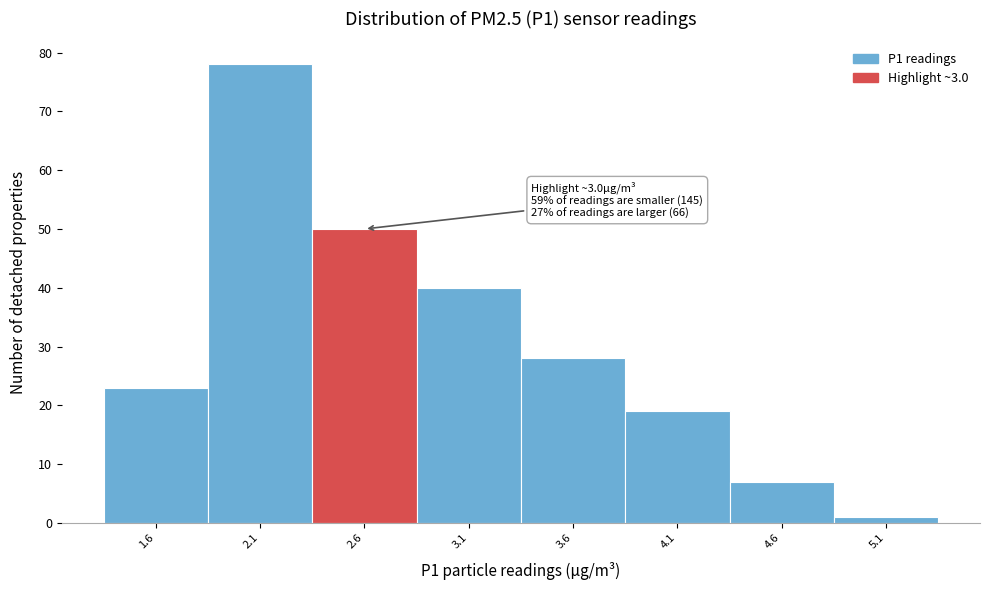

Reading left to right, extract all data points from this chart.

23	78	50	40	28	19	7	1